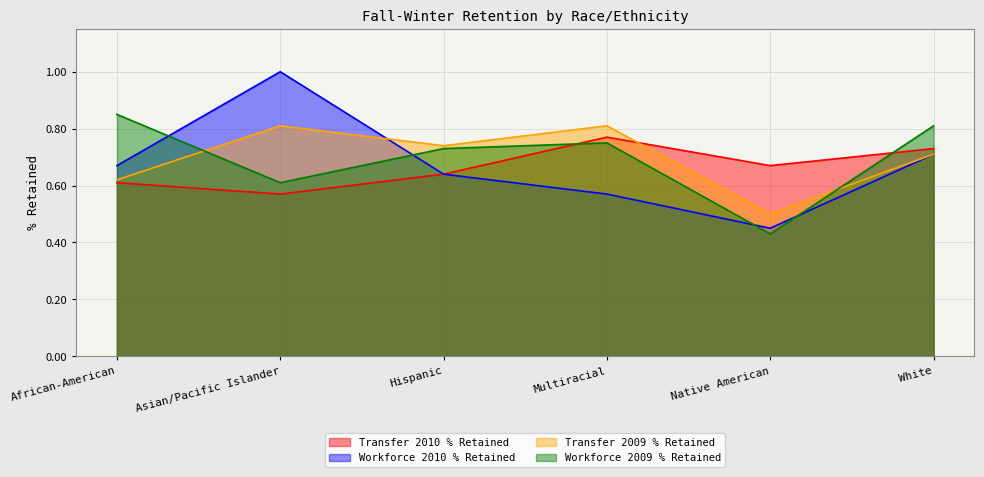

Read the Transfer 2009 % Retained value at Hispanic.

0.7